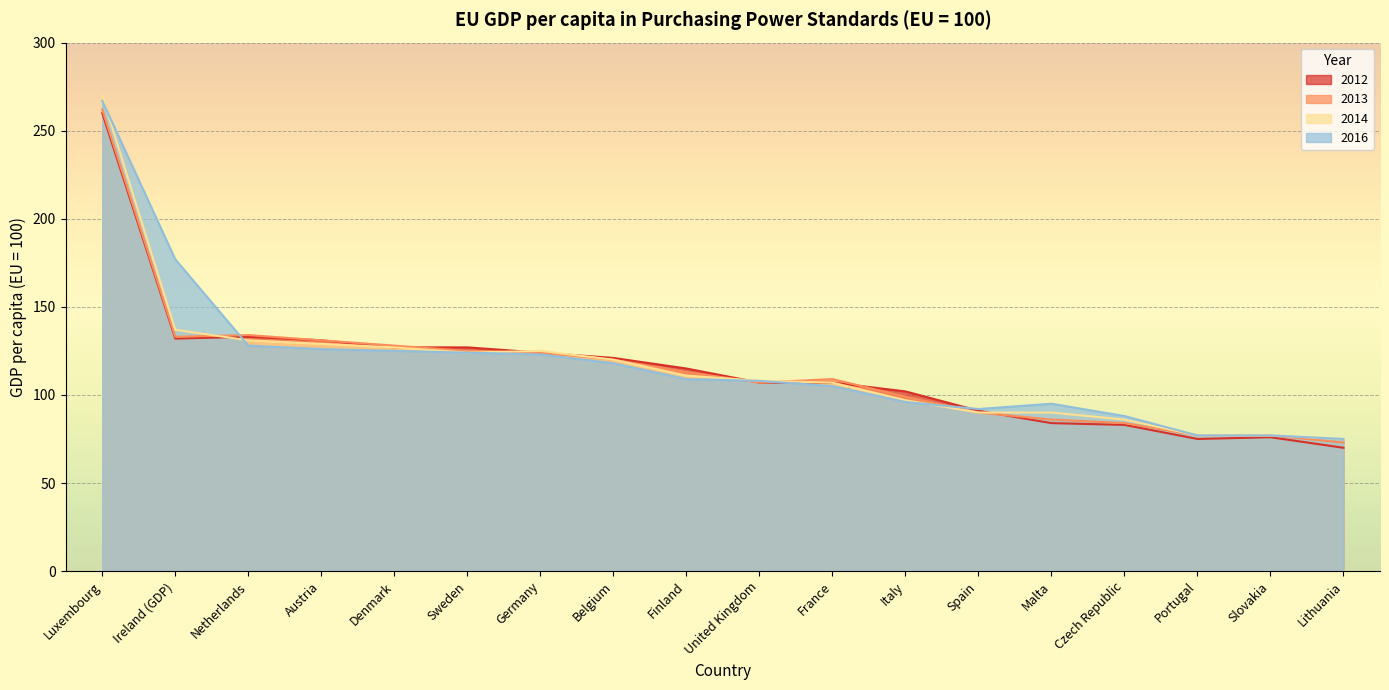

Between which two adjacent categories do 2016 and 2014 first intersect?

Luxembourg and Ireland (GDP)